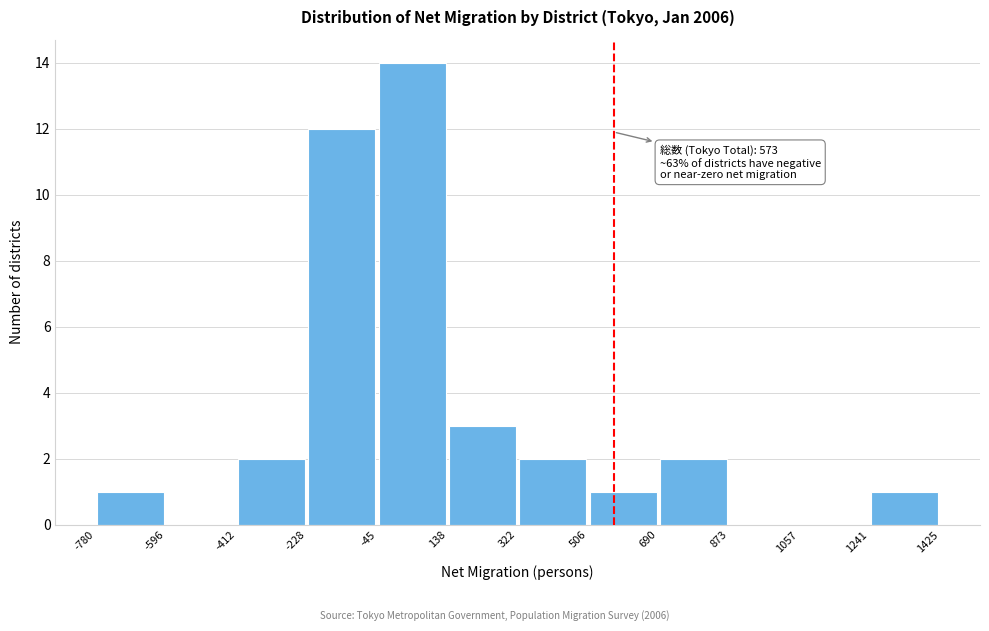

Over which range of the x-axis is the bar tallest?

-45 to 138